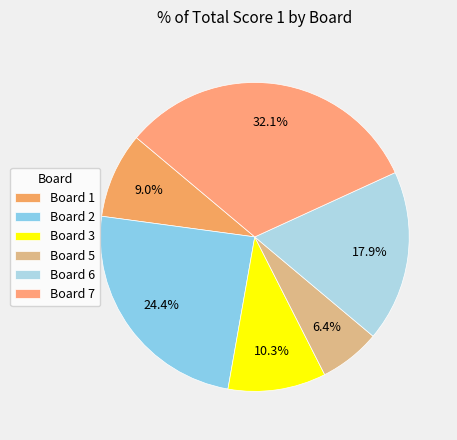

Rank the categories by value from lowest to highest.

Board 5, Board 1, Board 3, Board 6, Board 2, Board 7